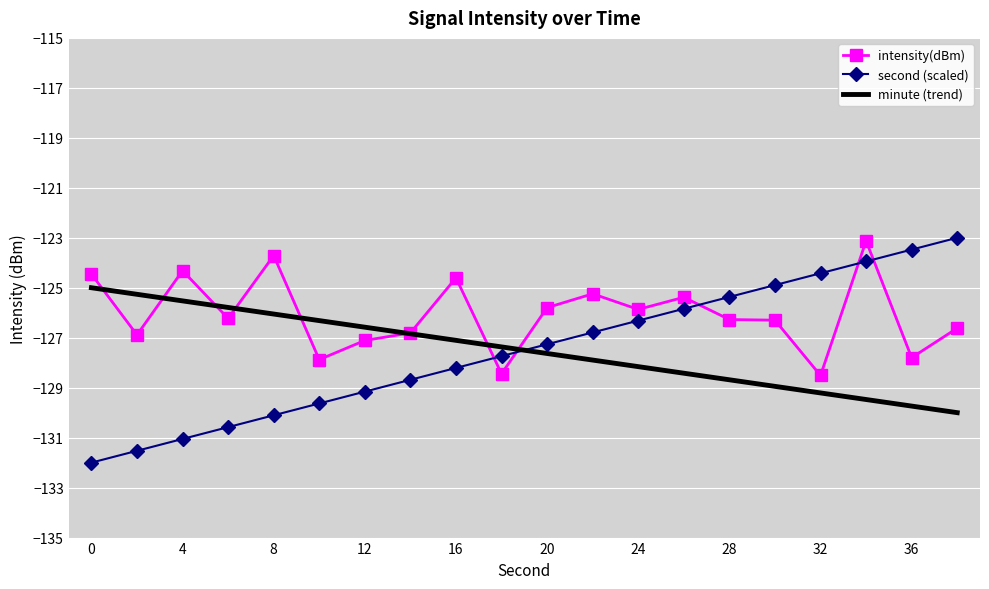

Which series has the largest total across all categories?

intensity(dBm)